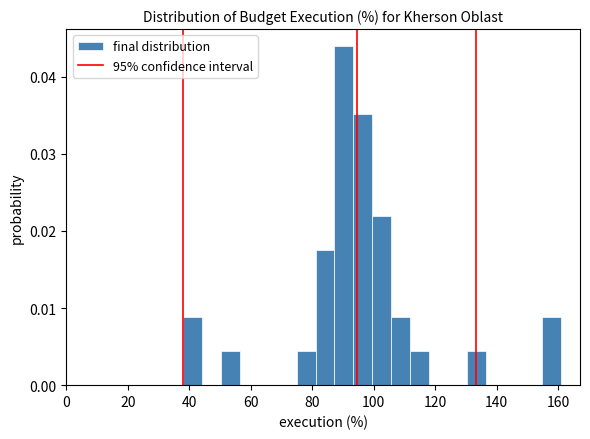

Around what value on the x-axis is the tallest bar? Give the approximate position of its centre, as read against the axis.

90